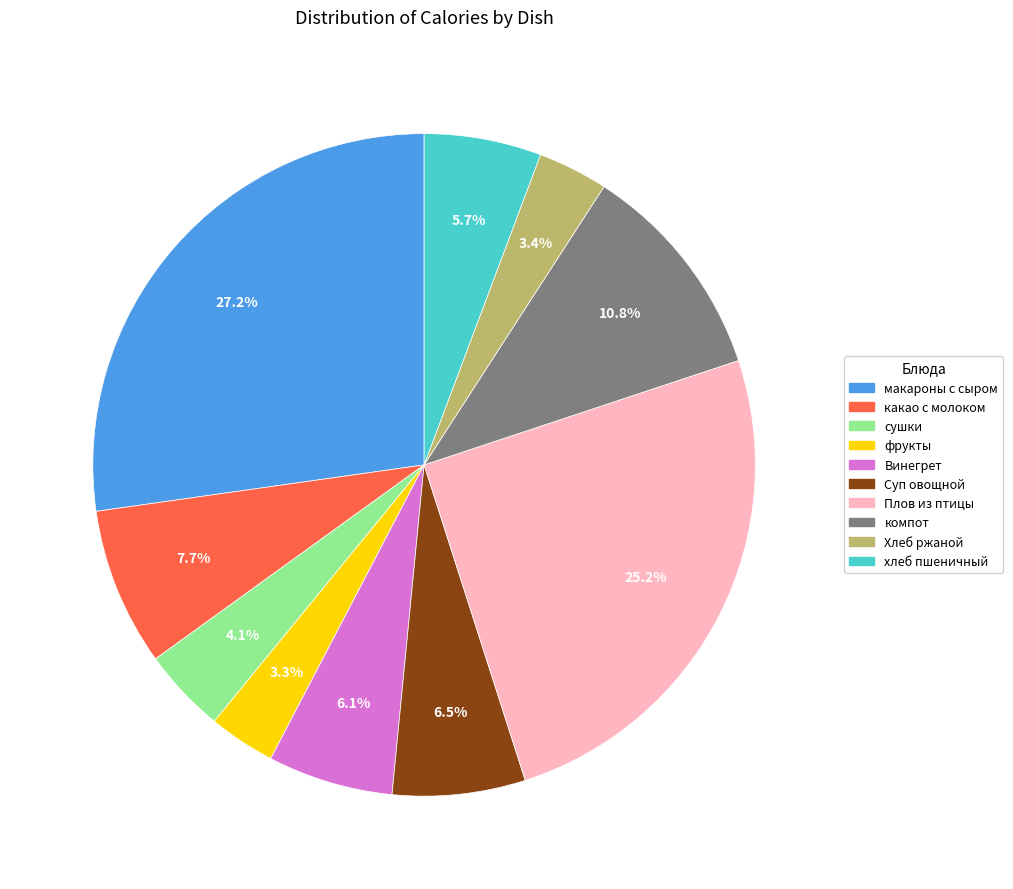

The сушки slice represents 4% of the pie. True or false?

True